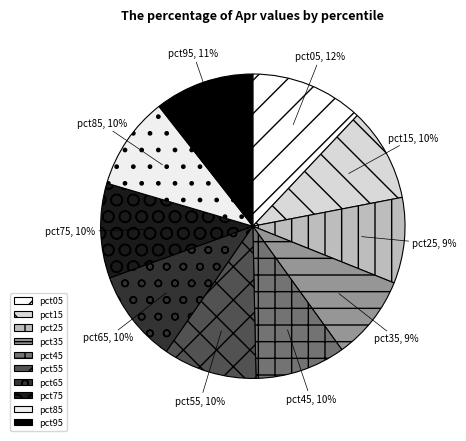

Does pct95 account for over 50% of the chart?

No